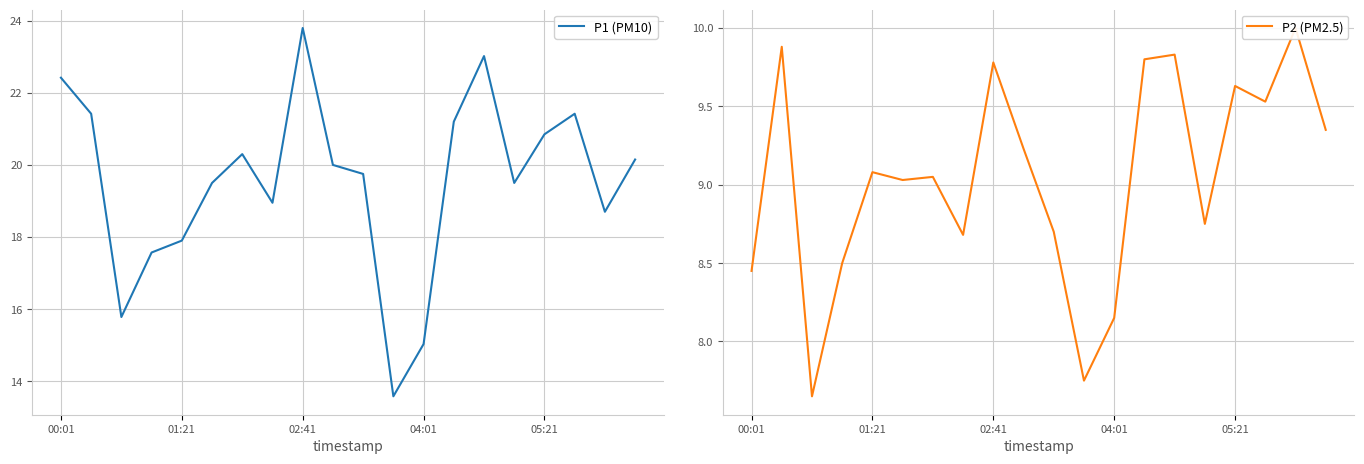

What is the maximum value for P1 (PM10)?

23.8